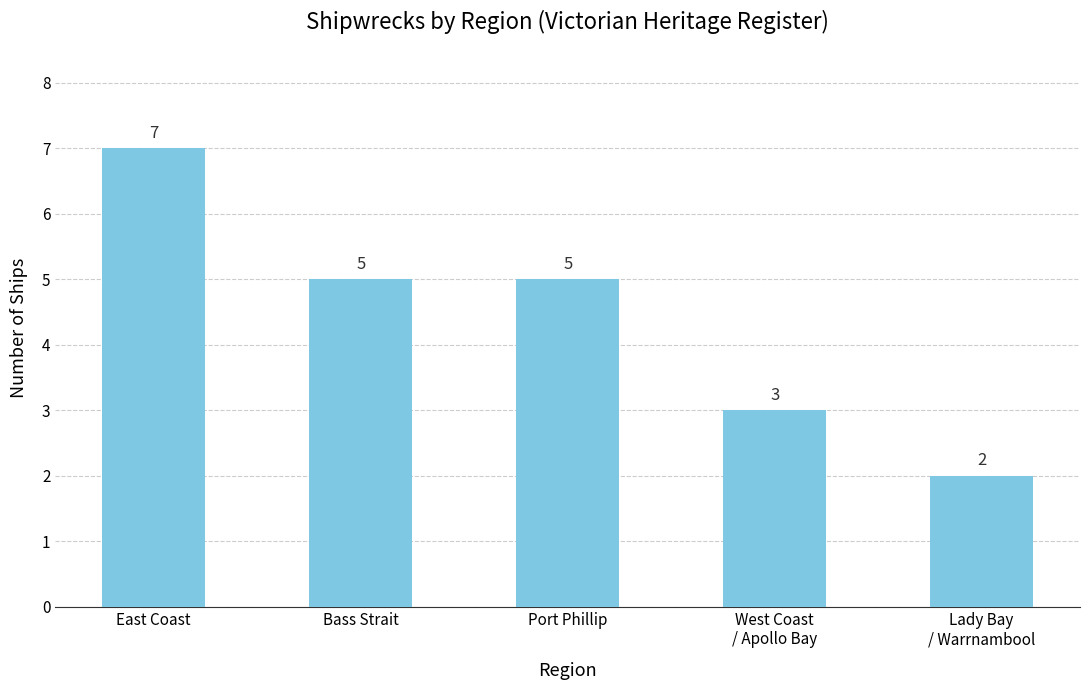

What is the smallest value displayed?

2